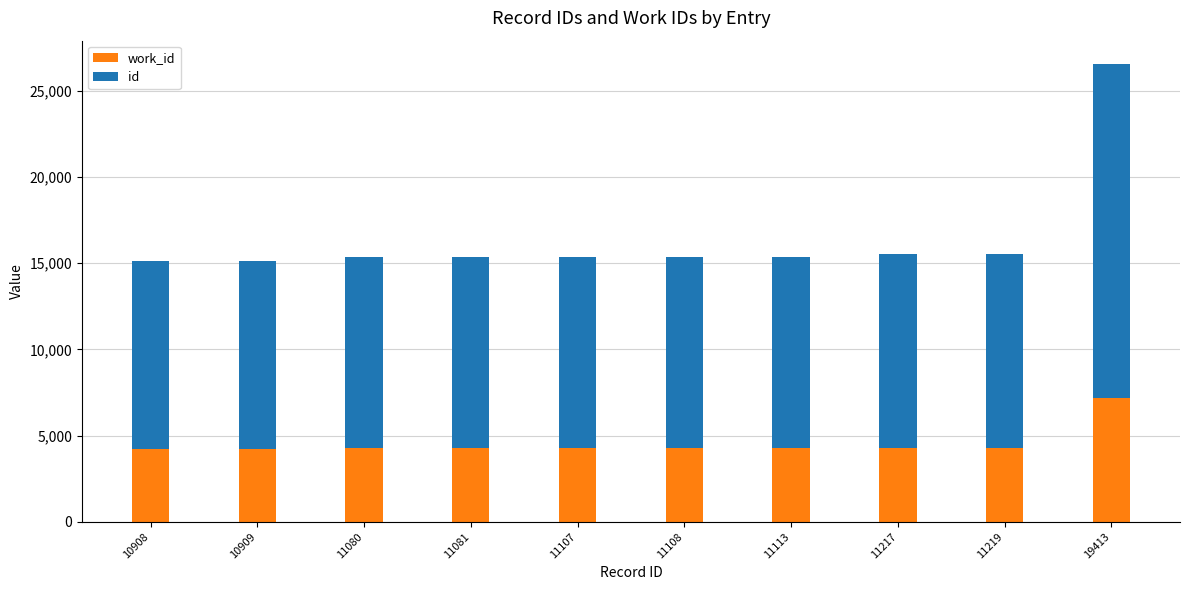

At which category is the sum across all series the highest?

19413